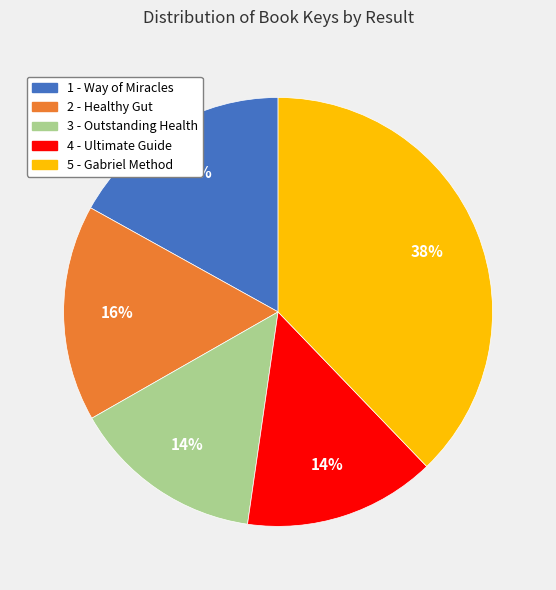

How many slices are in this pie chart?

5